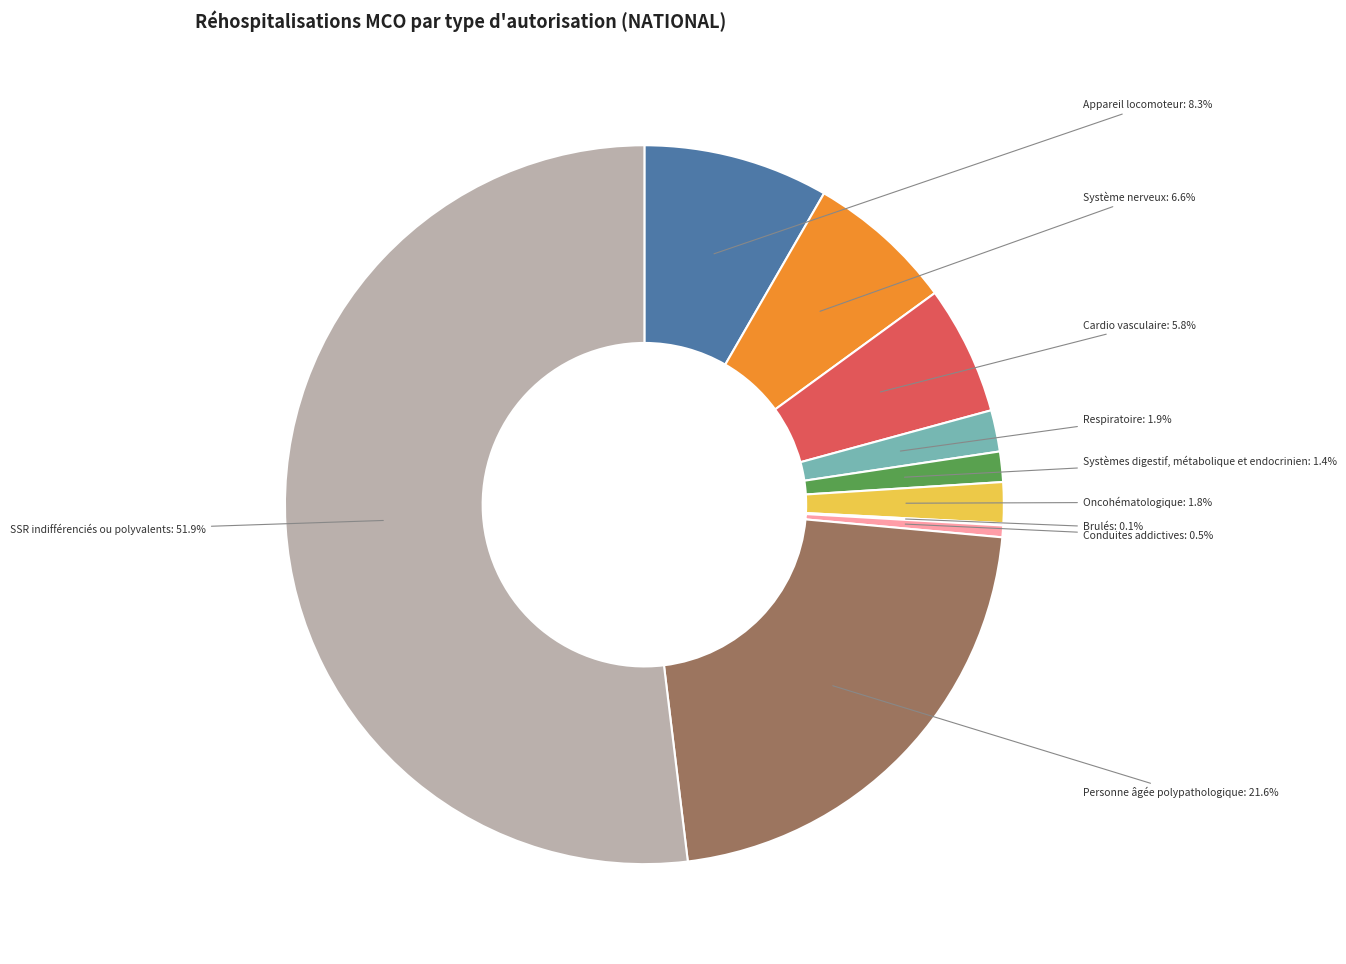

Is there any slice that represents more than half of the pie?

Yes